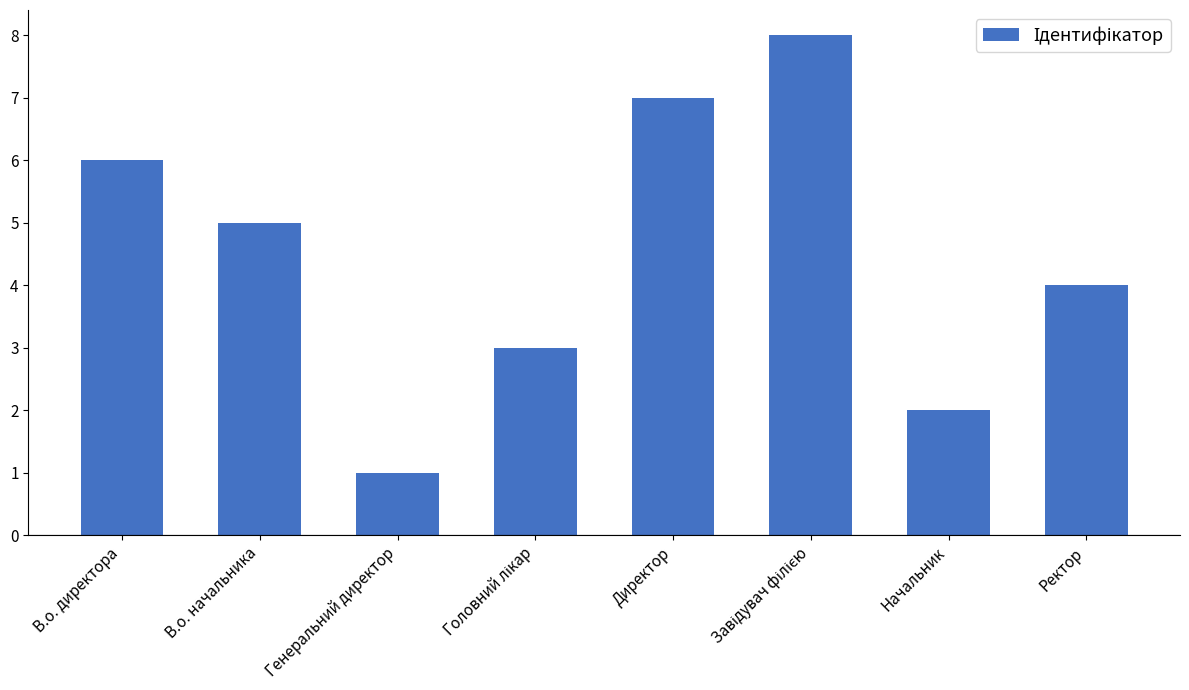

What is the value of the 5th bar from the left?

7